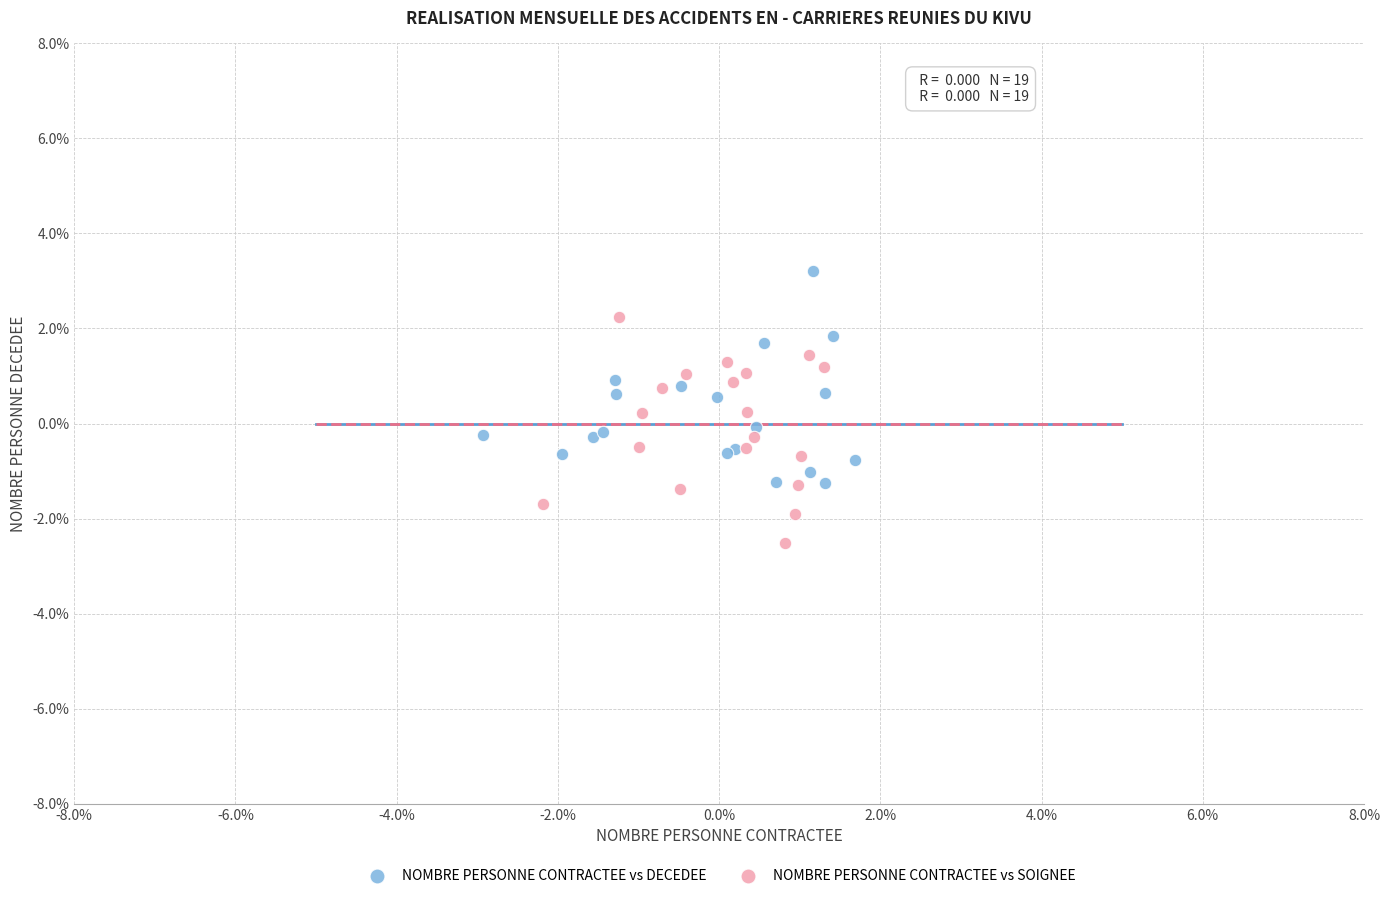

What are all the series names shown in the legend?

NOMBRE PERSONNE CONTRACTEE vs DECEDEE, NOMBRE PERSONNE CONTRACTEE vs SOIGNEE